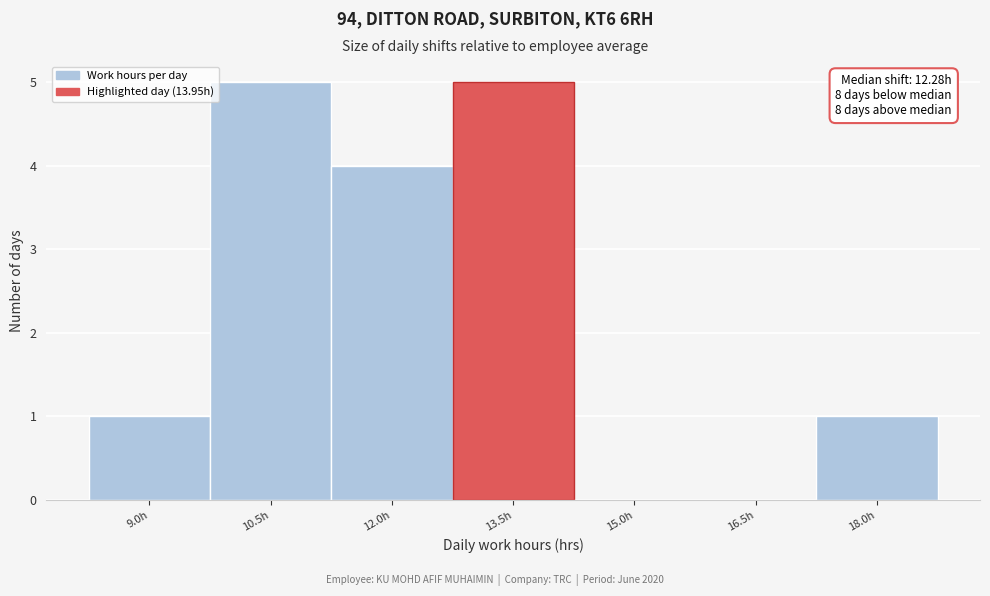

Reading left to right, what are all the values shown in this chart?

9.0h=1	10.5h=5	12.0h=4	13.5h=5	15.0h=0	16.5h=0	18.0h=1